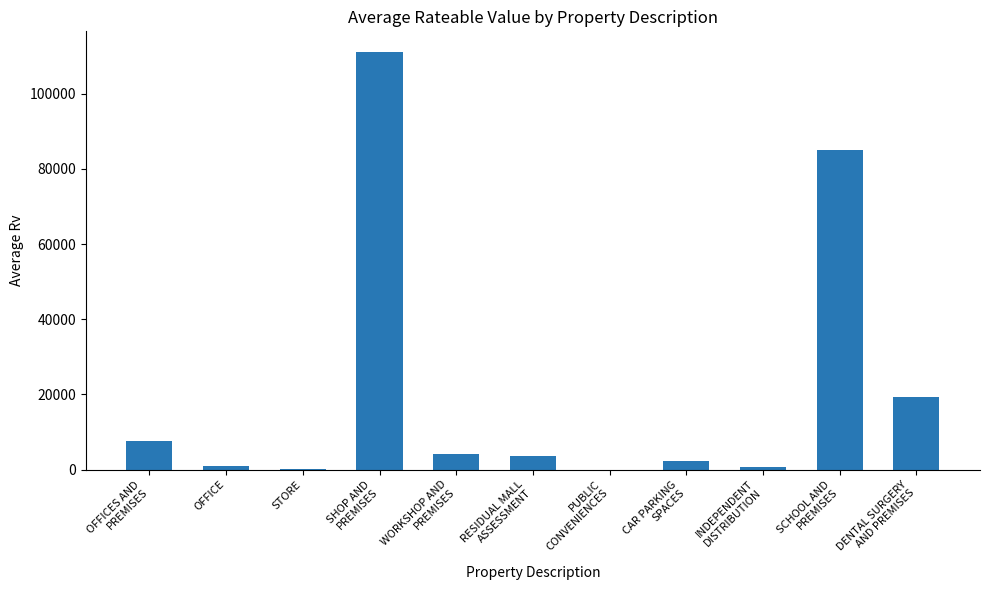

What is the sum of all values?

234569